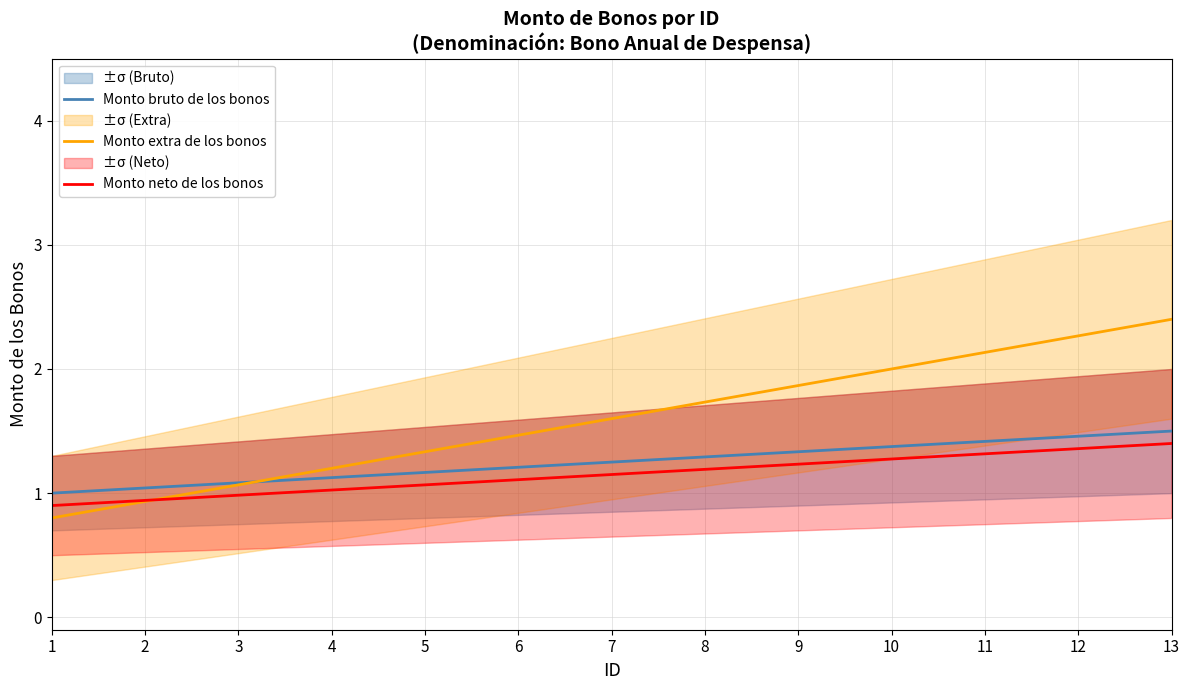

Reading left to right, what are all the values shown in this chart?

Monto bruto de los bonos: 1.0	1.0	1.1	1.1	1.2	1.2	1.2	1.3	1.3	1.4	1.4	1.5	1.5
Monto extra de los bonos: 0.8	0.9	1.1	1.2	1.3	1.5	1.6	1.7	1.9	2.0	2.1	2.3	2.4
Monto neto de los bonos: 0.9	0.9	1.0	1.0	1.1	1.1	1.1	1.2	1.2	1.3	1.3	1.4	1.4